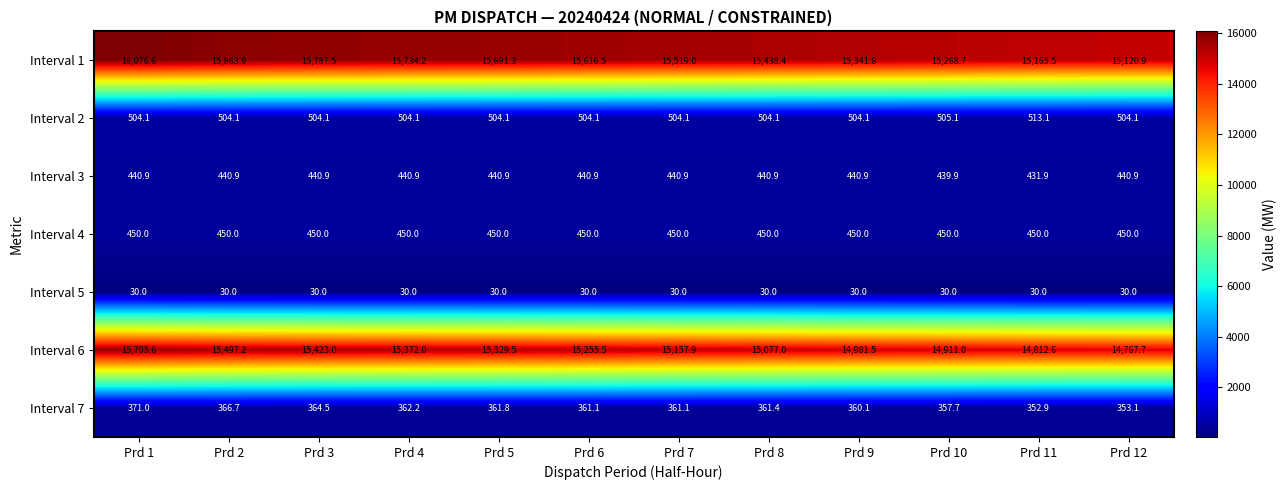

What is the total value across all series at Prd 11?

31756.0